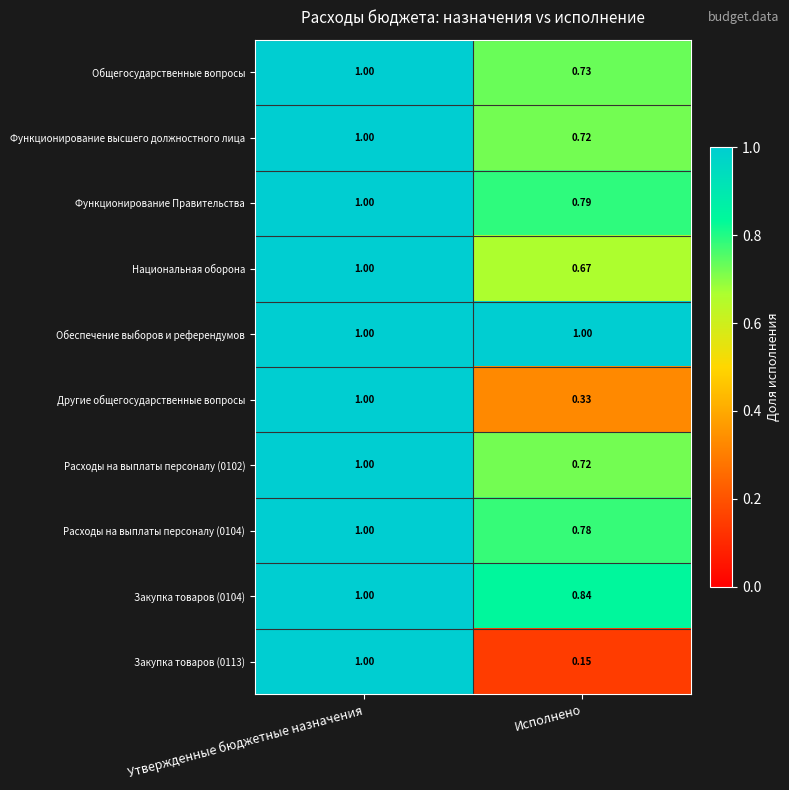

At which label is Национальная оборона closest to 0?

Исполнено